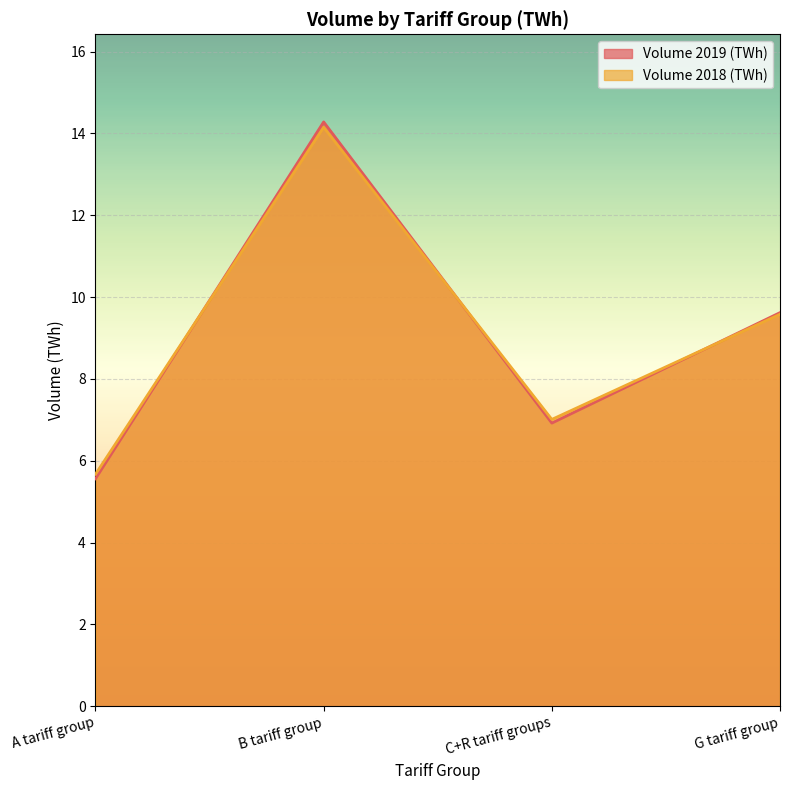

Where do Volume 2019 (TWh) and Volume 2018 (TWh) first cross each other?

A tariff group and B tariff group